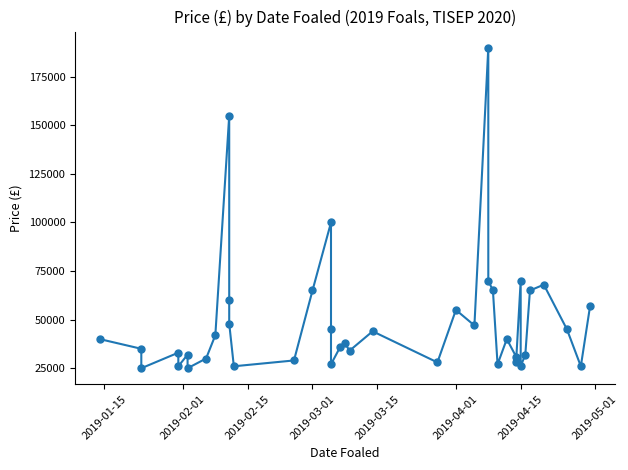

Reading left to right, transcribe all the data shown in this chart.

40000	35000	25000	33000	26000	32000	25000	30000	42000	155000	60000	48000	26000	29000	65000	100000	45000	27000	36000	38000	34000	44000	28000	55000	47000	190000	70000	65000	27000	40000	31000	28000	70000	26000	32000	65000	68000	45000	26000	57000